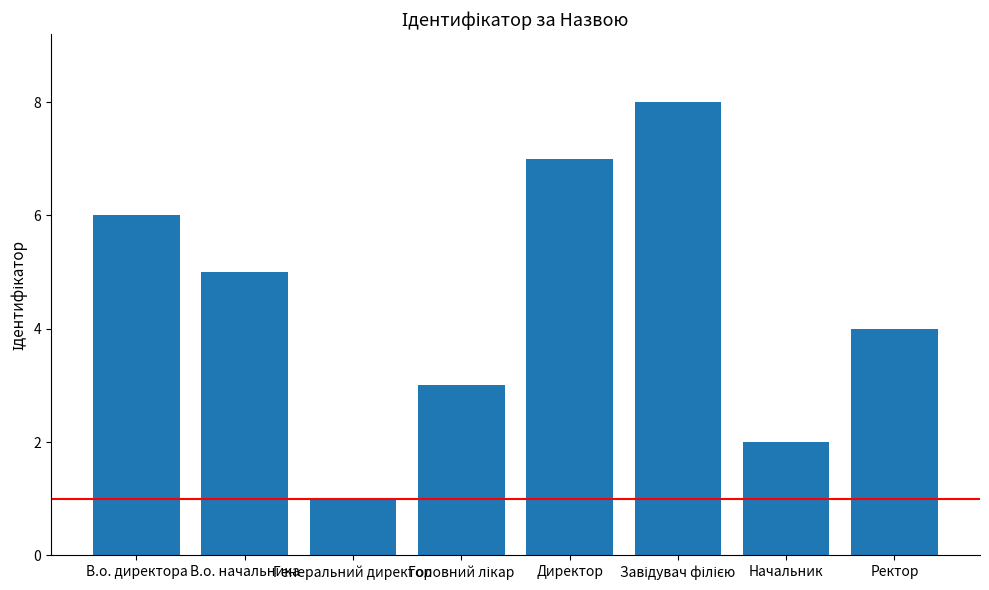

What is the smallest value displayed?

1